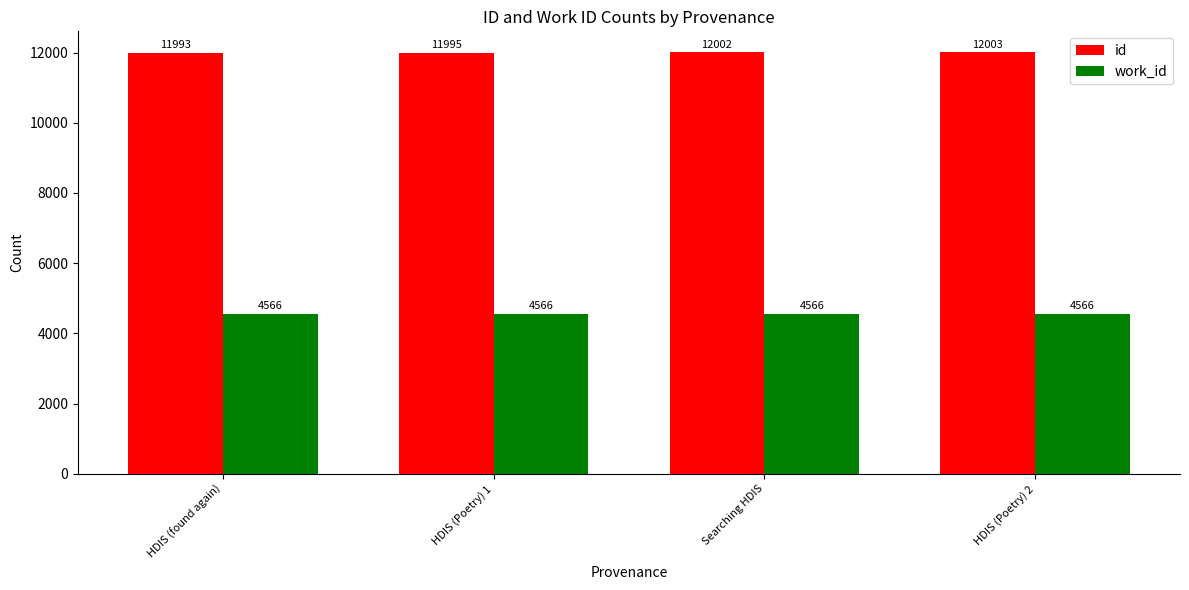

What is the difference between the maximum and minimum values in the id series?

10